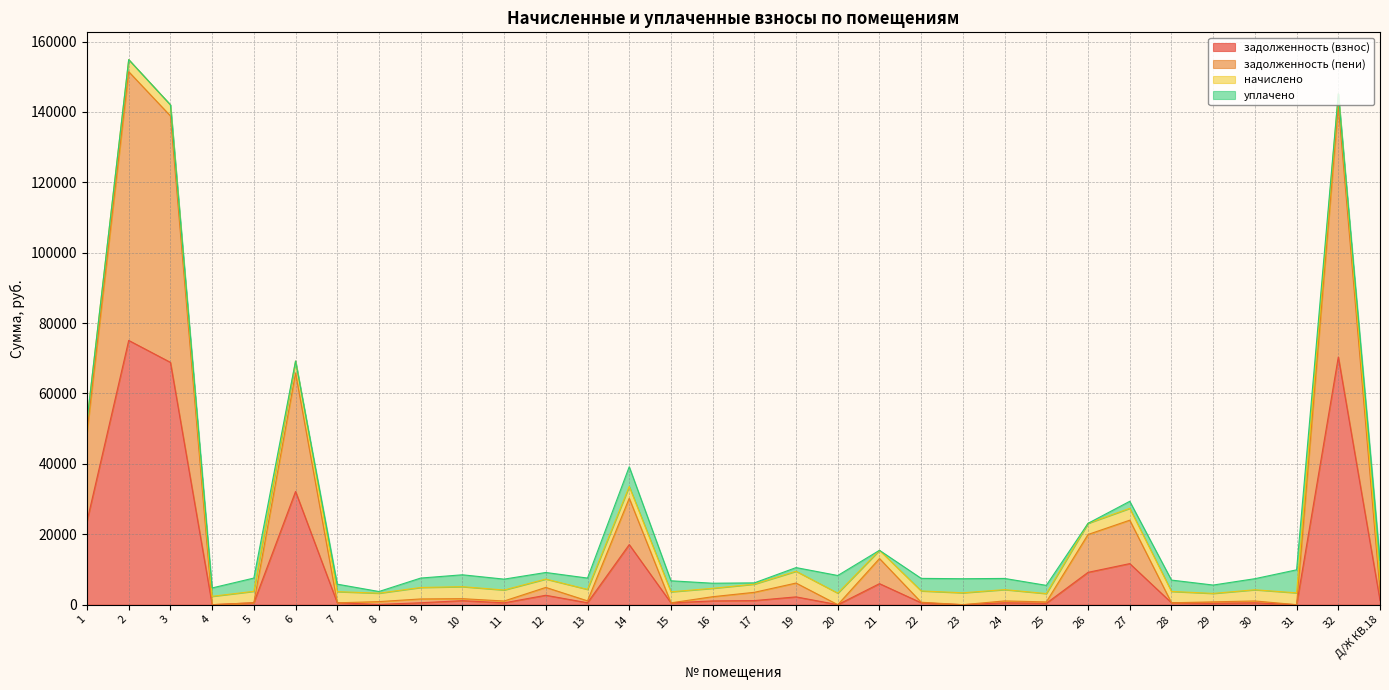

At how many categories does at least one series exceed 9172?

9